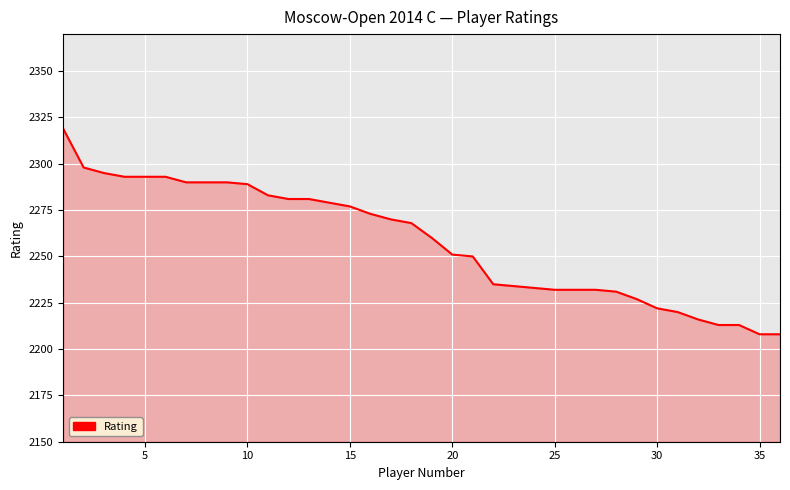

What is the sum of all values?

81279